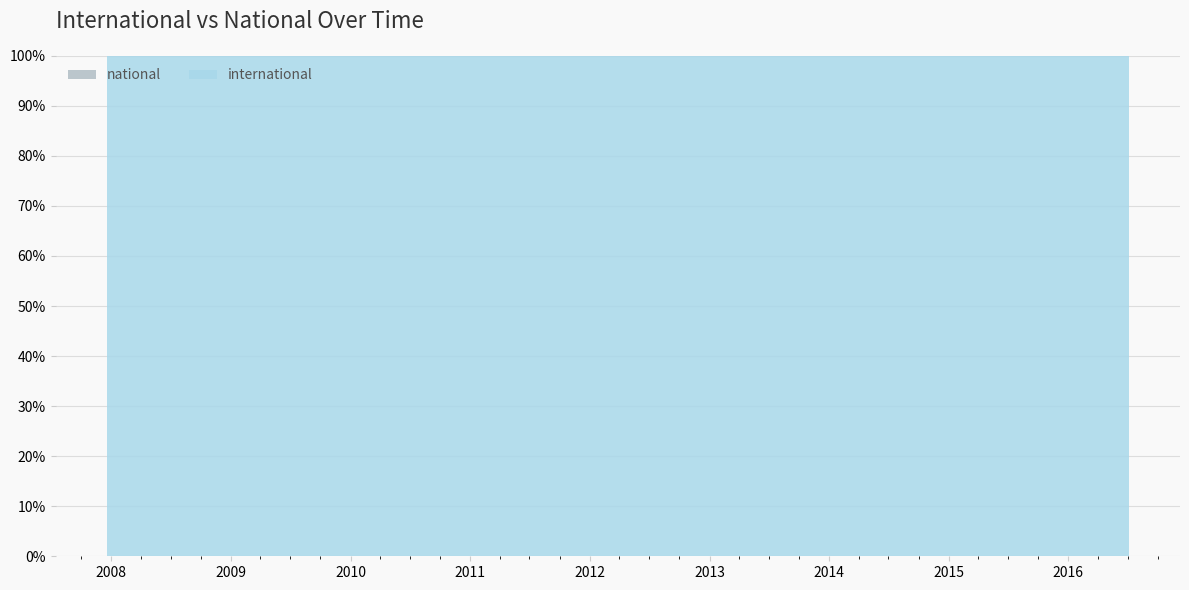

Reading left to right, what are all the values shown in this chart?

international: 0=32034	1=33622	2=48416	3=64785	4=65506	5=66364	6=84336	7=86406	8=104251	9=104760	10=104527	11=96001	12=110674	13=112456	14=112611	15=113061	16=95200	17=111681	18=98502	19=86246	20=87085	21=107301	22=102932	23=104957	24=88721	25=108878	26=118994	27=120942	28=122044	29=133308	30=151475	31=149156	32=150805	33=151138
national: 0=0	1=0	2=0	3=0	4=0	5=0	6=0	7=0	8=0	9=0	10=0	11=0	12=0	13=0	14=0	15=0	16=0	17=0	18=0	19=0	20=0	21=0	22=0	23=0	24=0	25=0	26=0	27=0	28=0	29=0	30=0	31=0	32=0	33=0